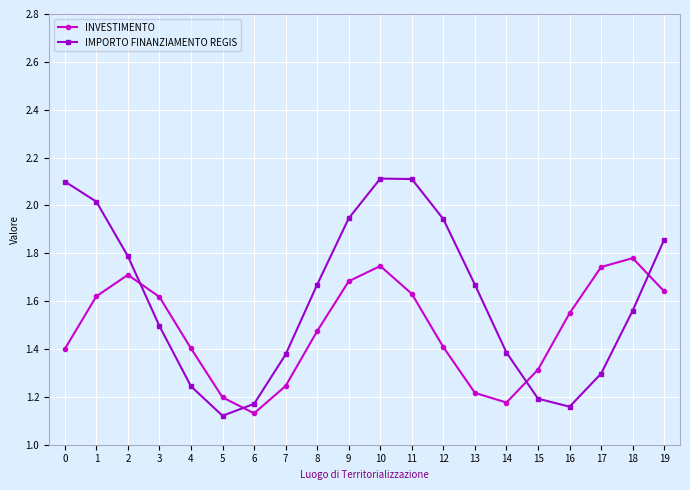

True or false: INVESTIMENTO and IMPORTO FINANZIAMENTO REGIS intersect in this chart.

True